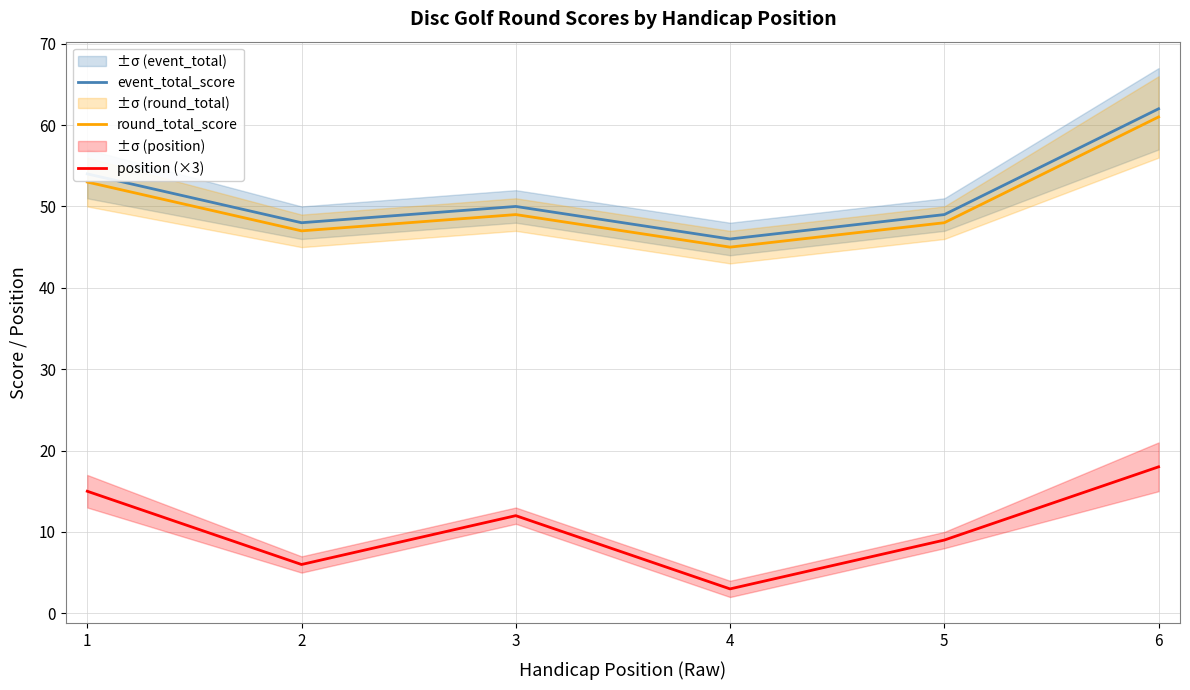

What is the maximum value shown in the chart?

62